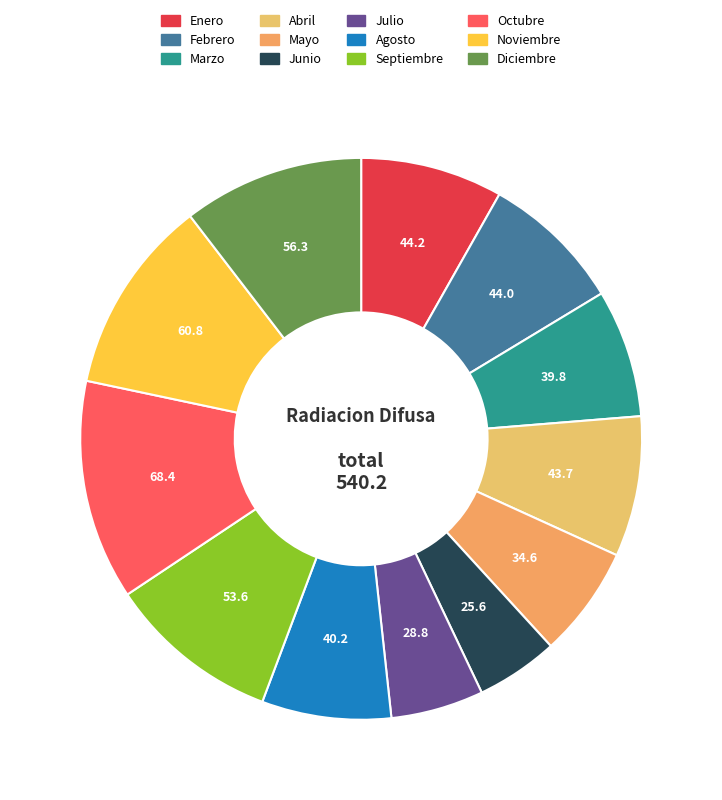

How many segments does this pie chart have?

12